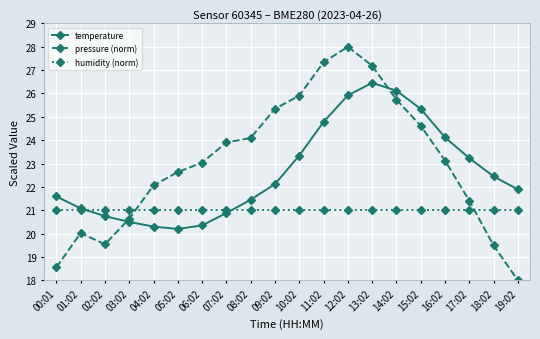

What is the minimum value shown in the chart?

18.0